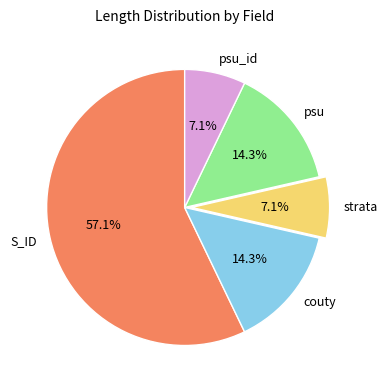

What is the largest slice in the pie chart?

S_ID